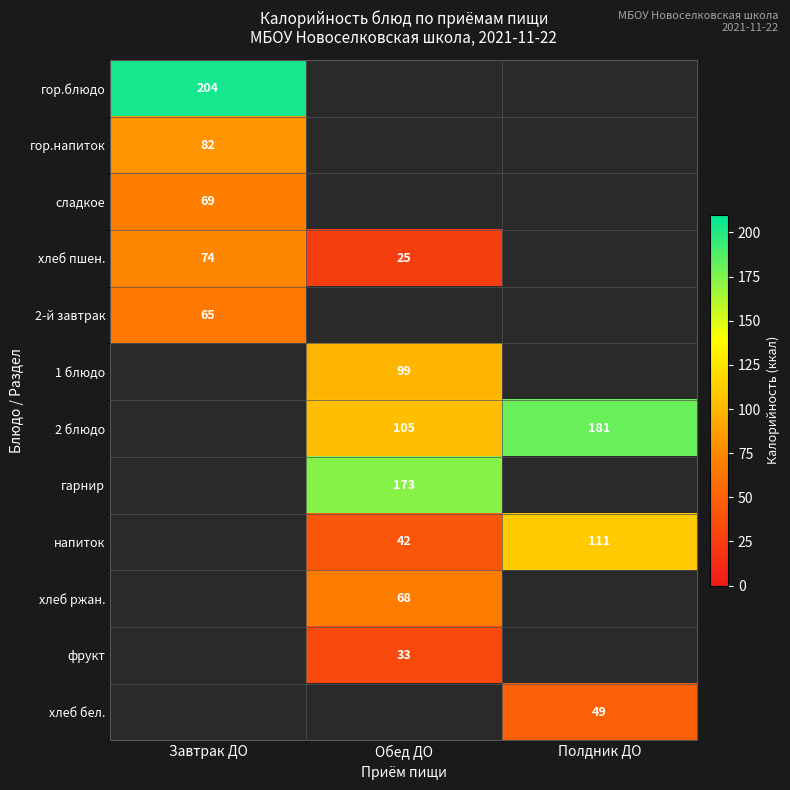

The напиток series shows 42 at Обед ДО. True or false?

True